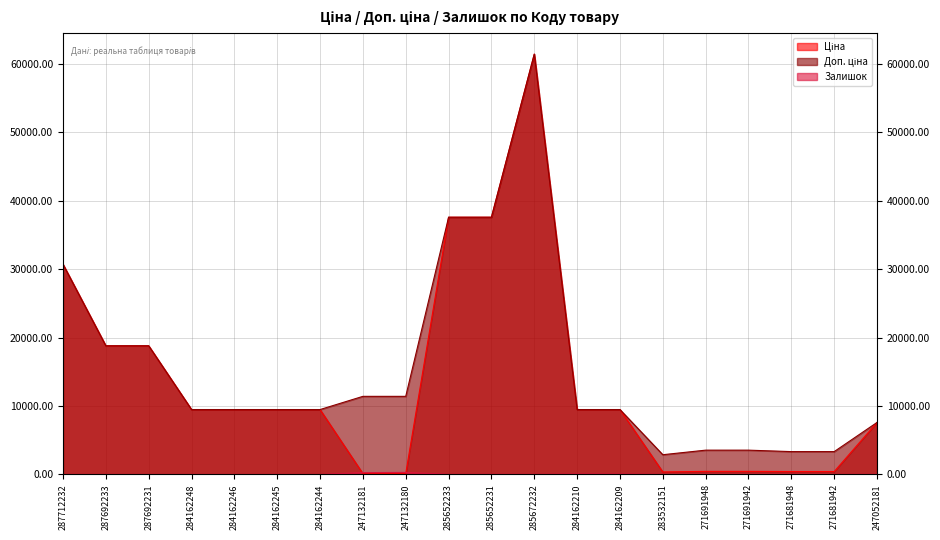

Which has a higher value, 247132181 or 285652231?

285652231